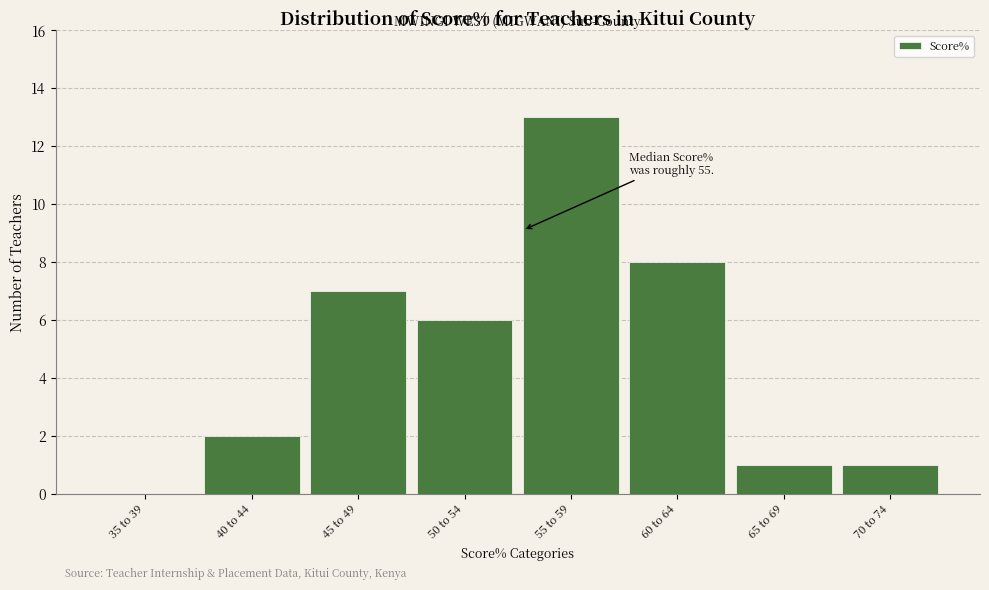

Reading left to right, what are all the values shown in this chart?

35 to 39=0	40 to 44=2	45 to 49=7	50 to 54=6	55 to 59=13	60 to 64=8	65 to 69=1	70 to 74=1